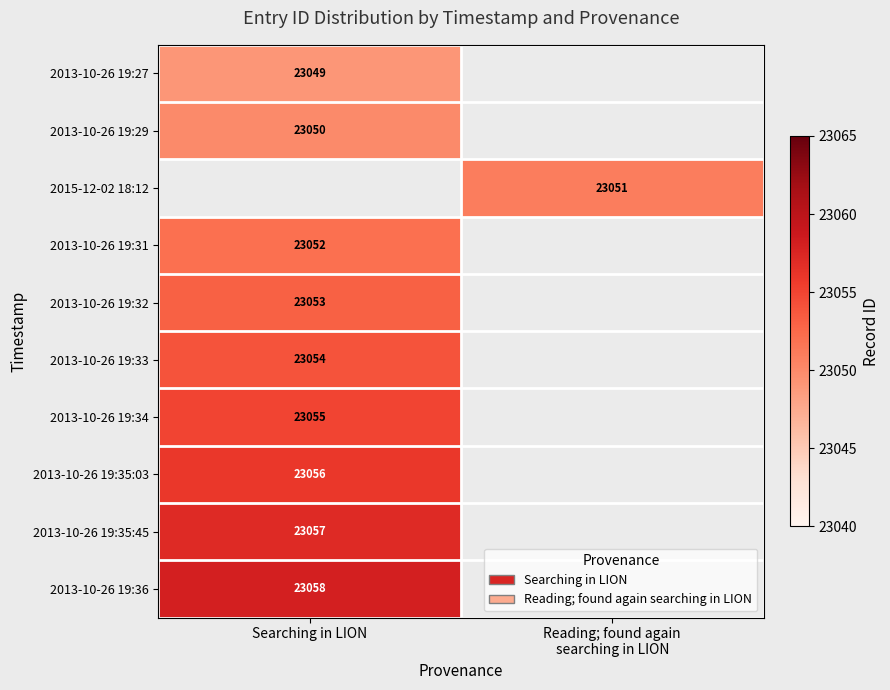

The 2013-10-26 19:34 series shows 37345.5 at Searching in LION. True or false?

False